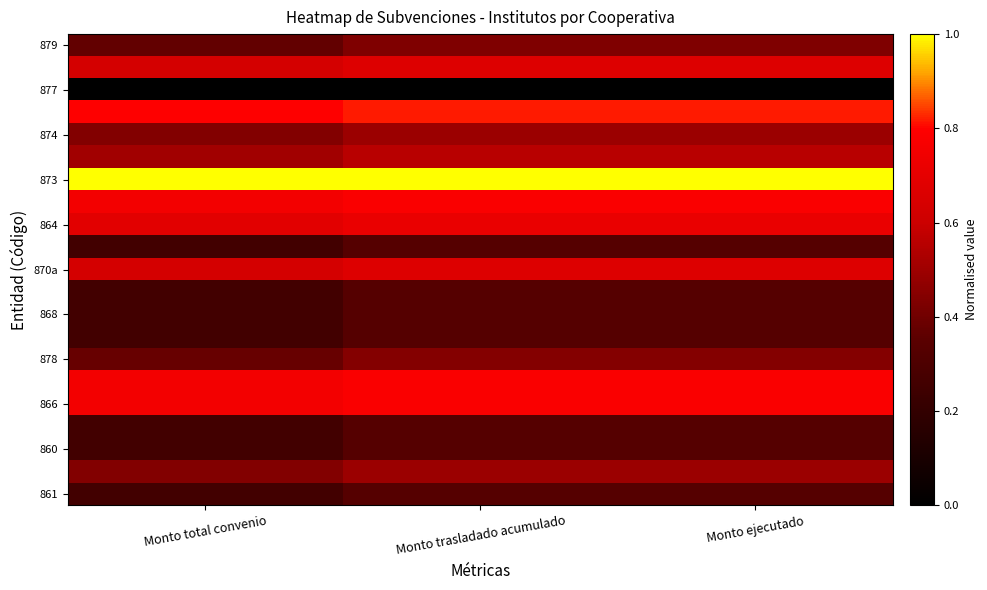

How many series are shown in this chart?

21